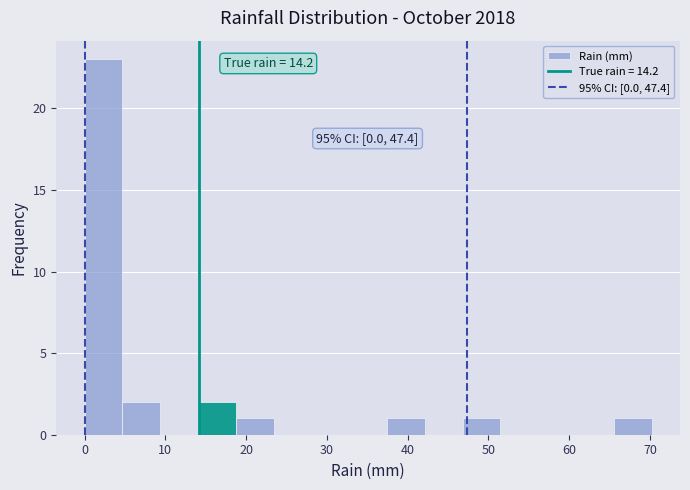

Over which range of the x-axis is the bar tallest?

0 to 5